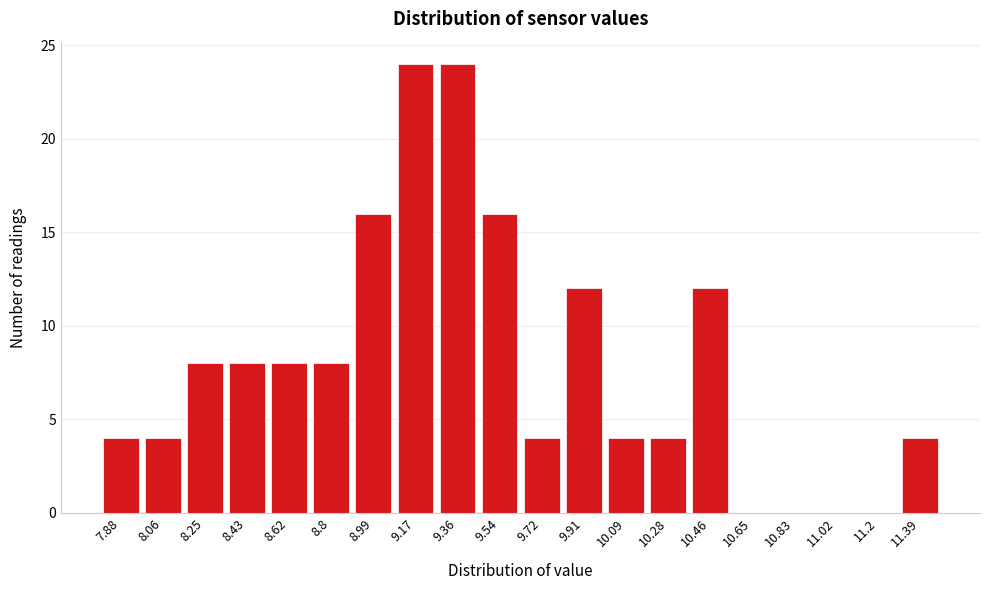

Reading left to right, extract all data points from this chart.

7.88=4	8.06=4	8.25=8	8.43=8	8.62=8	8.8=8	8.99=16	9.17=24	9.36=24	9.54=16	9.72=4	9.91=12	10.09=4	10.28=4	10.46=12	10.65=0	10.83=0	11.02=0	11.2=0	11.39=4